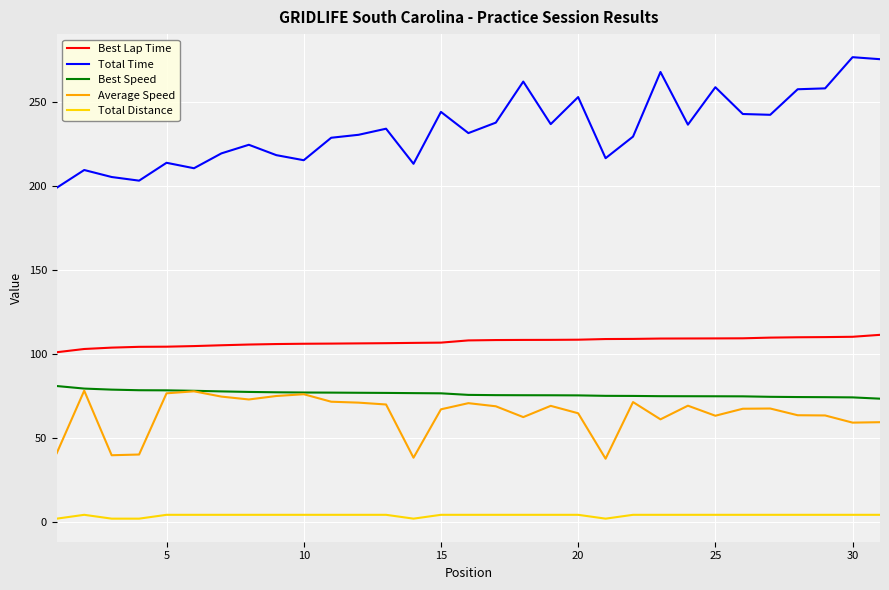

True or false: Best Speed and Best Lap Time intersect in this chart.

False